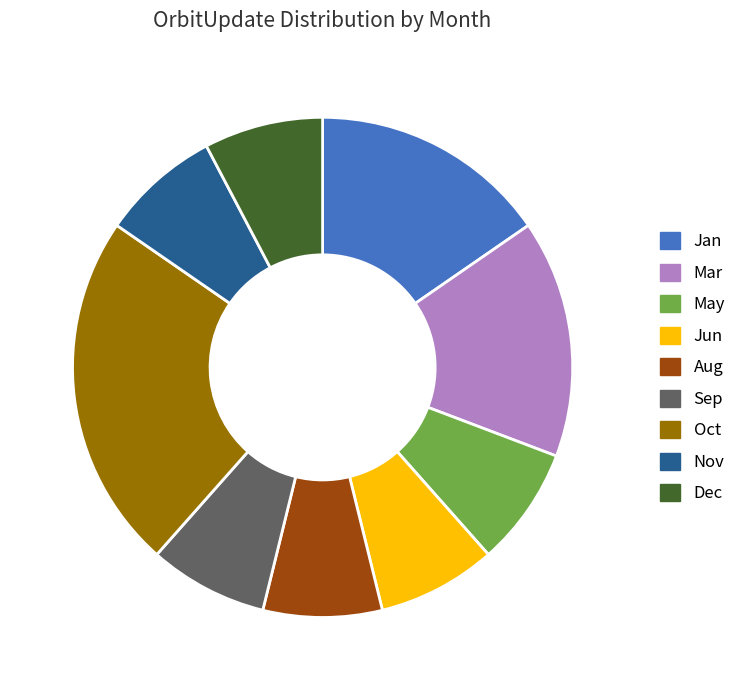

Does Sep account for over 50% of the chart?

No